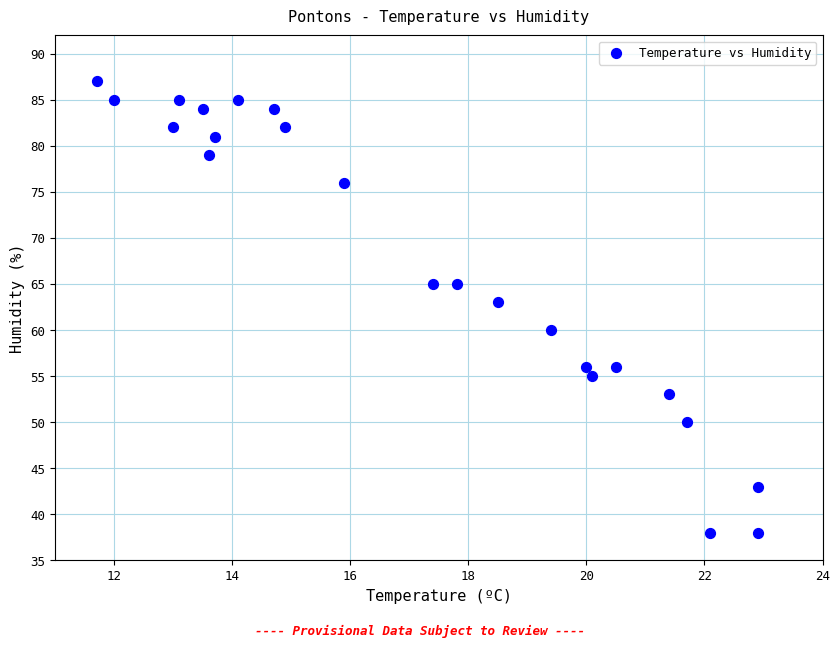

What Y value in the scatter plot is closest to 62?

63